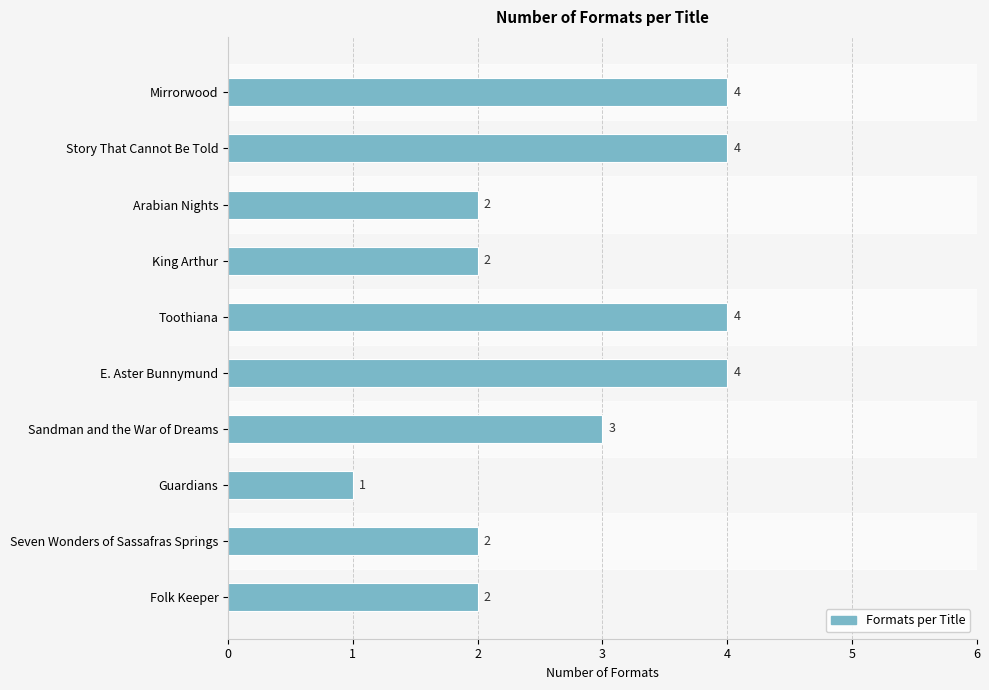

Reading top to bottom, transcribe all the data shown in this chart.

Mirrorwood=4	Story That Cannot Be Told=4	Arabian Nights=2	King Arthur=2	Toothiana=4	E. Aster Bunnymund=4	Sandman and the War of Dreams=3	Guardians=1	Seven Wonders of Sassafras Springs=2	Folk Keeper=2